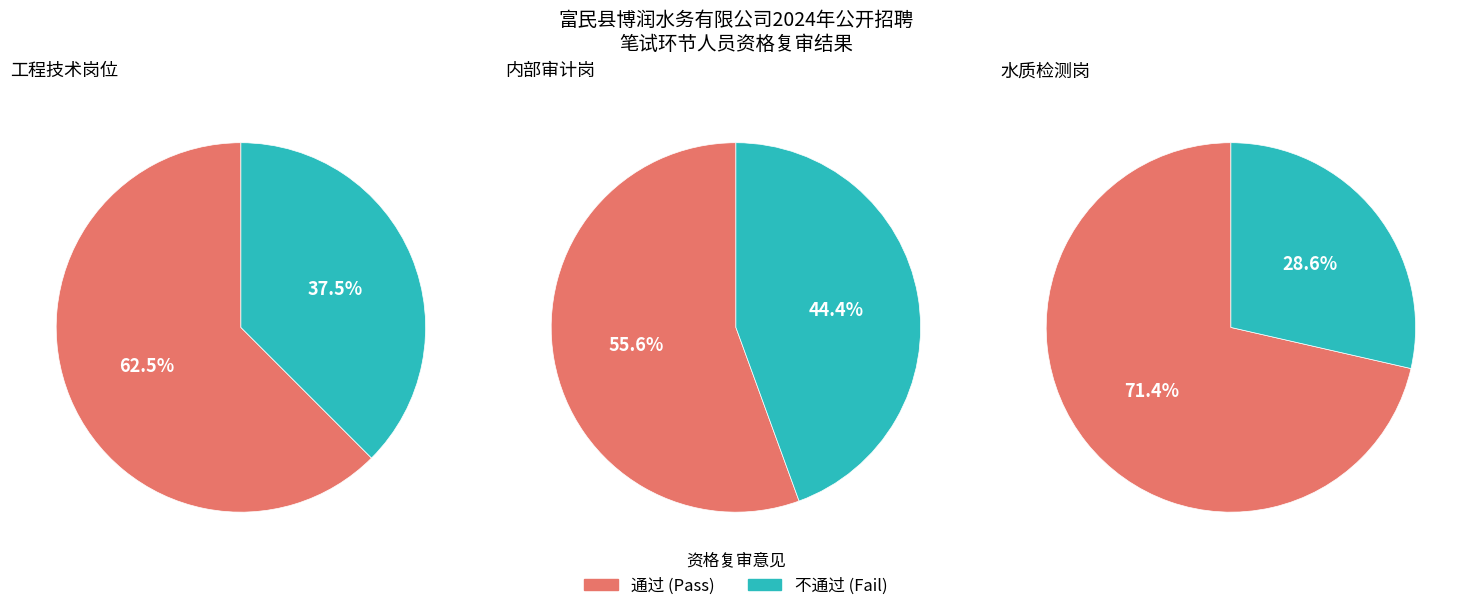

Count the number of slices in the pie.

2